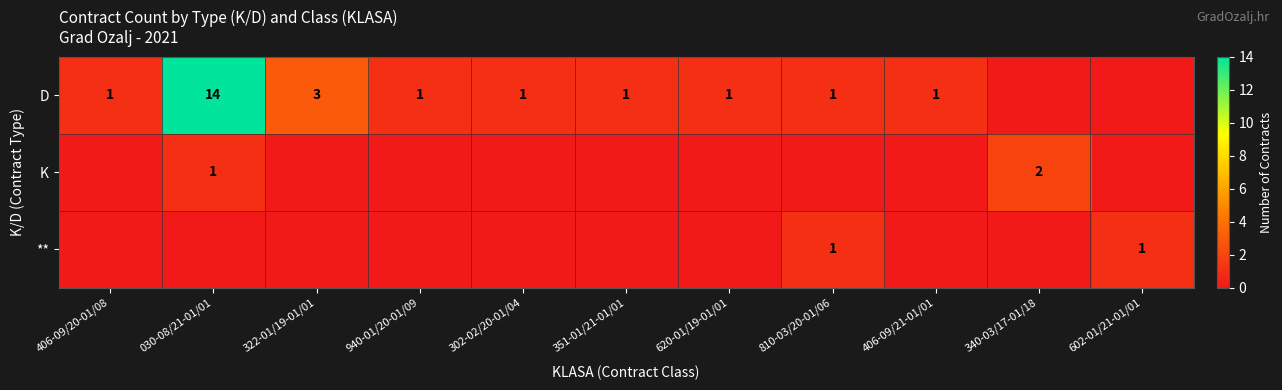

The D series shows 1 at 620-01/19-01/01. True or false?

True